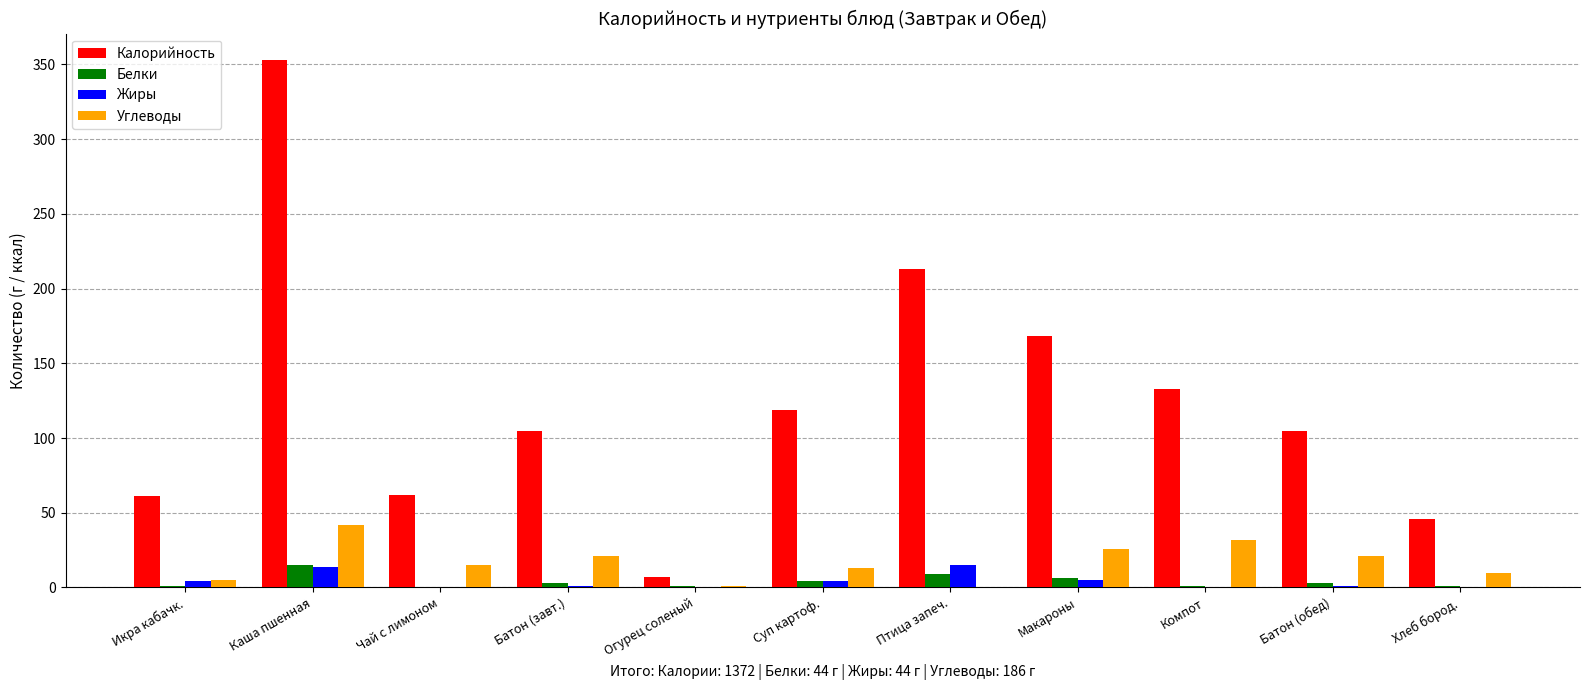

What is the sum of all Углеводы values?

186